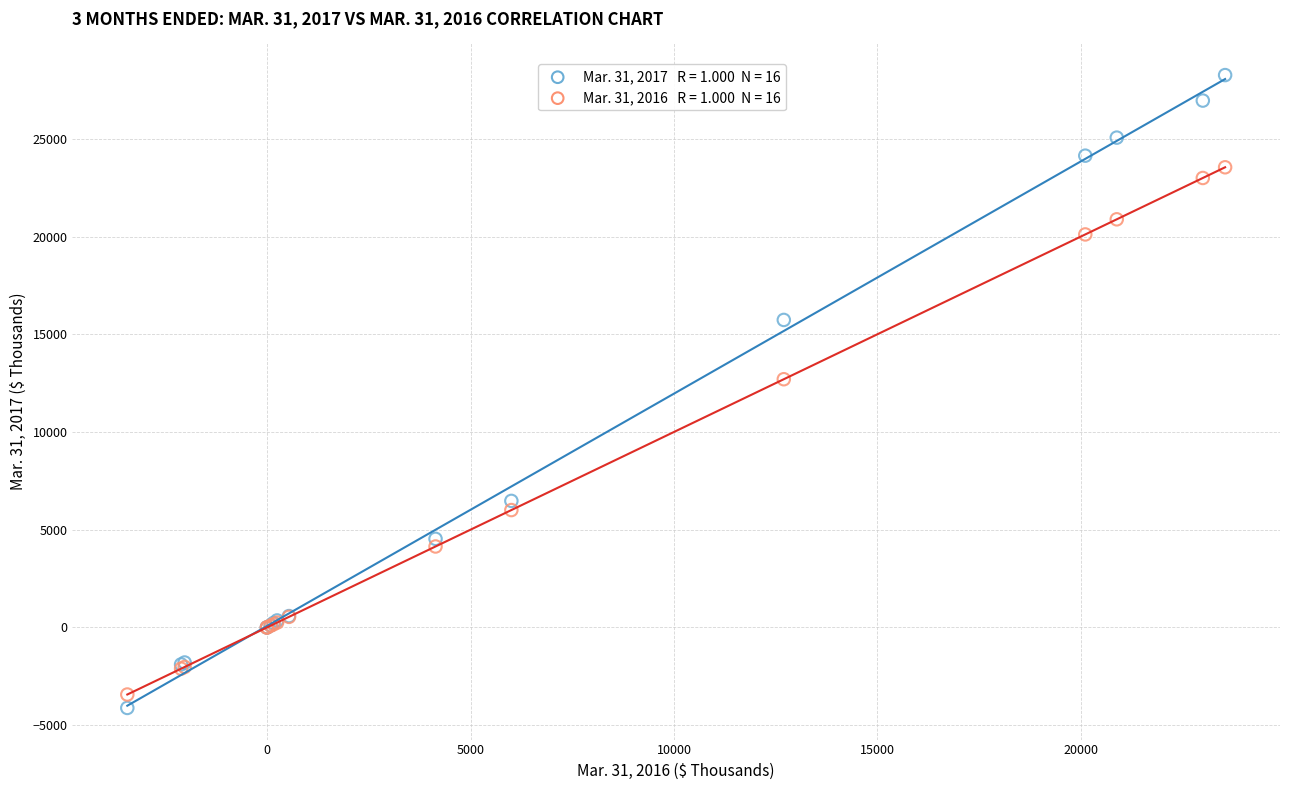

Across all series, what Y value is closest to 12070?

12699